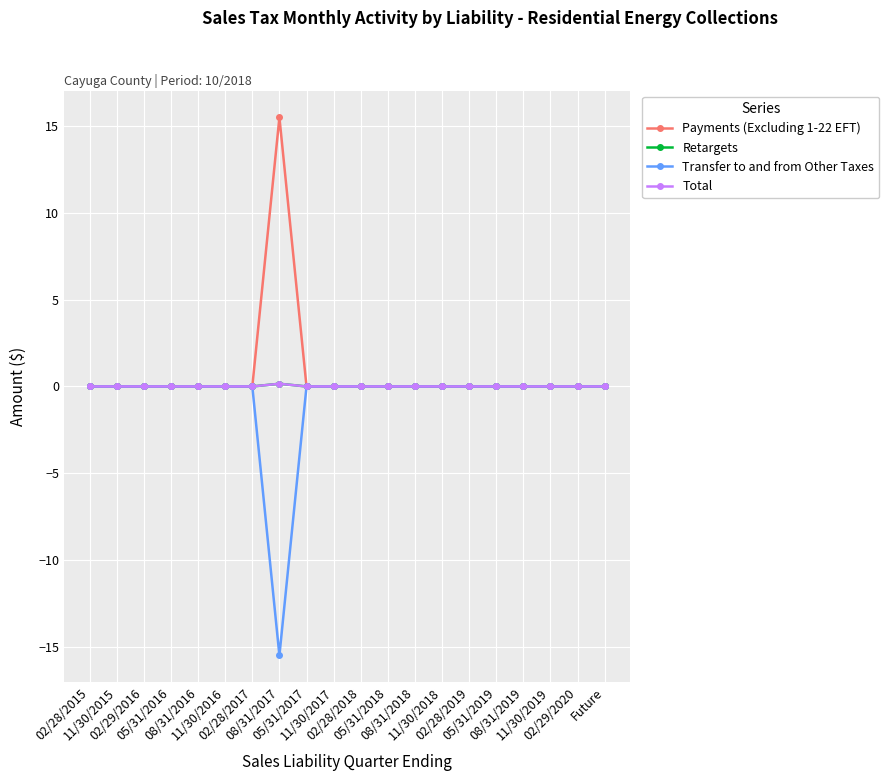

Does the chart have visible grid lines?

Yes